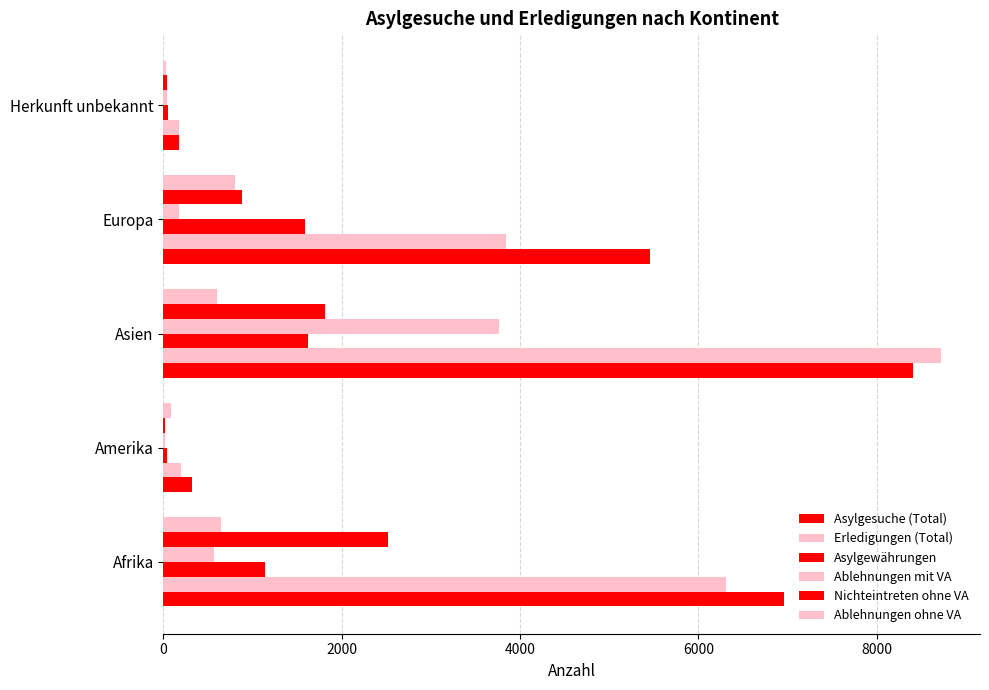

How many series are shown in this chart?

6